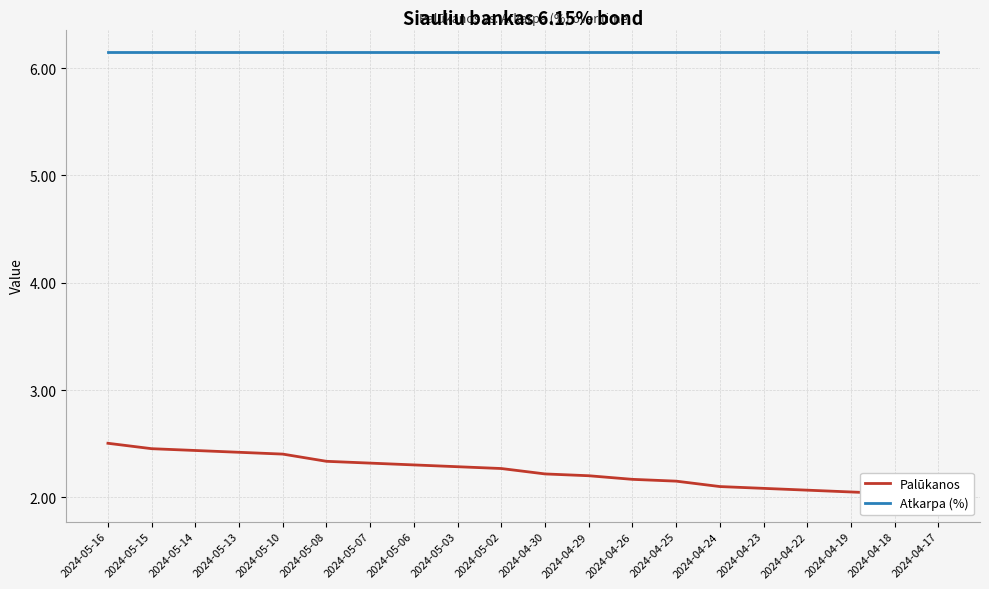

Count the number of data series in this chart.

2